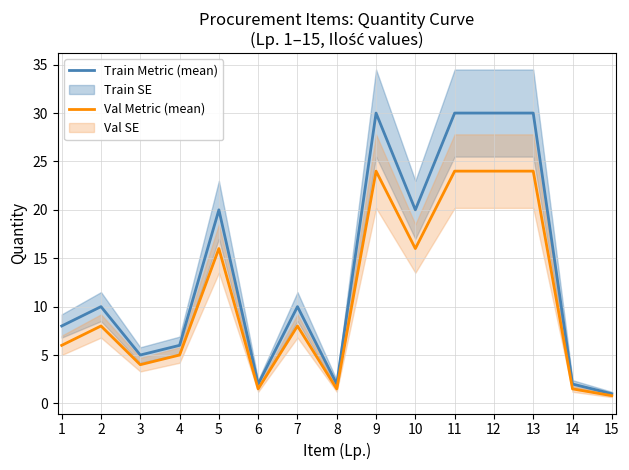

What is the value of the Train Metric (mean) point at the 11th from the left?

30.0